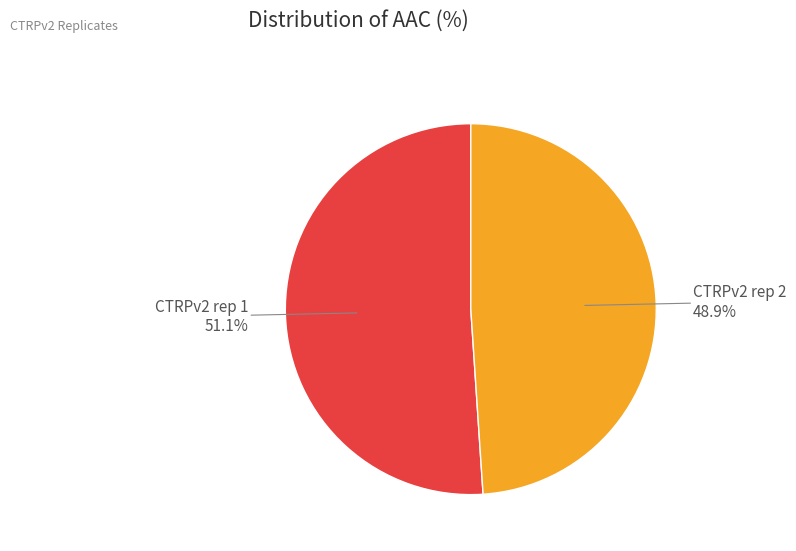

Is there a majority slice in this chart?

Yes